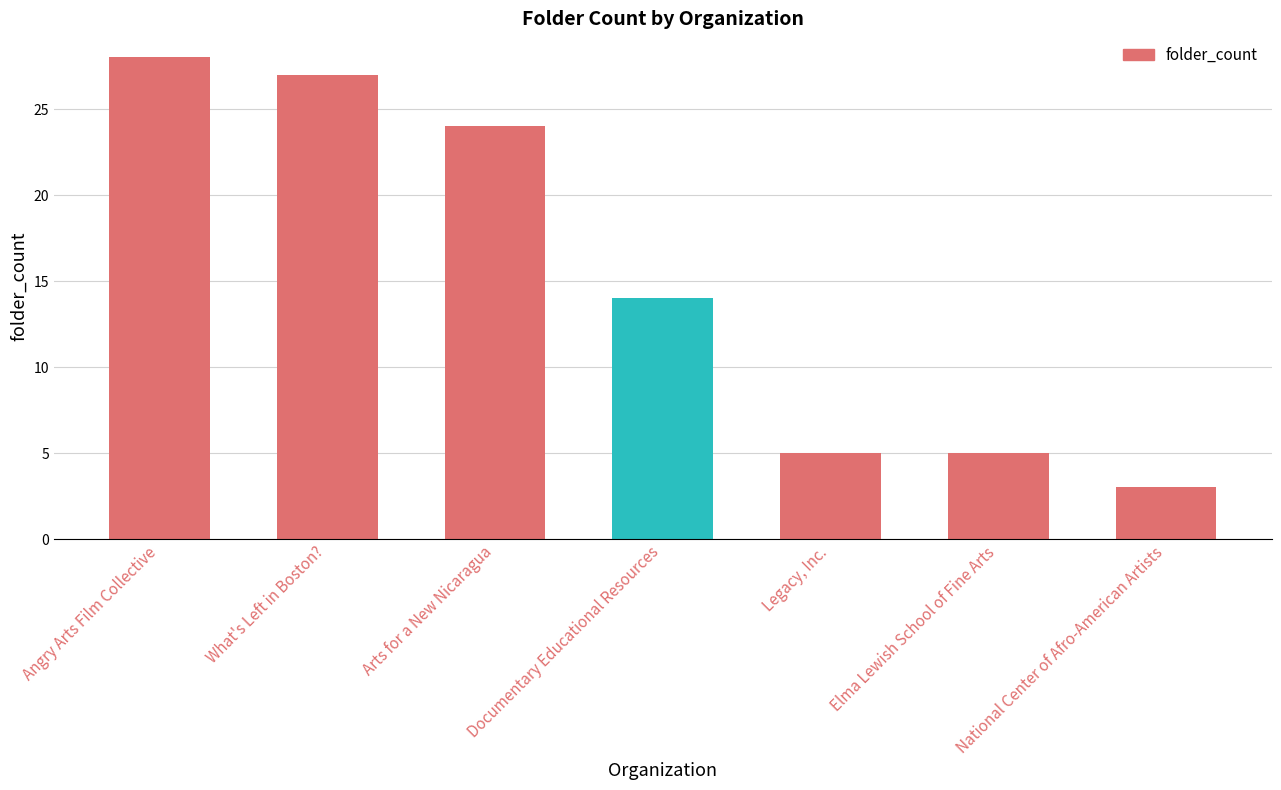

Count the number of data series in this chart.

1